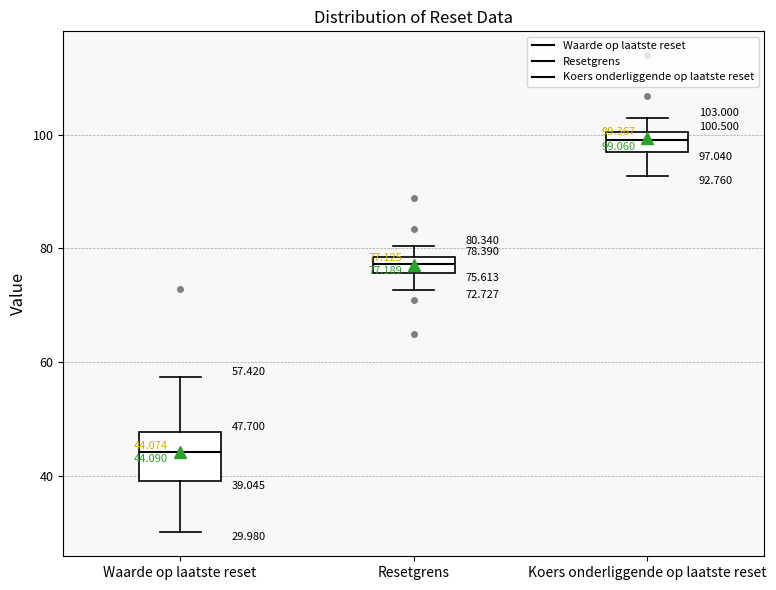

Which box's median line is the highest?

Koers onderliggende op laatste reset